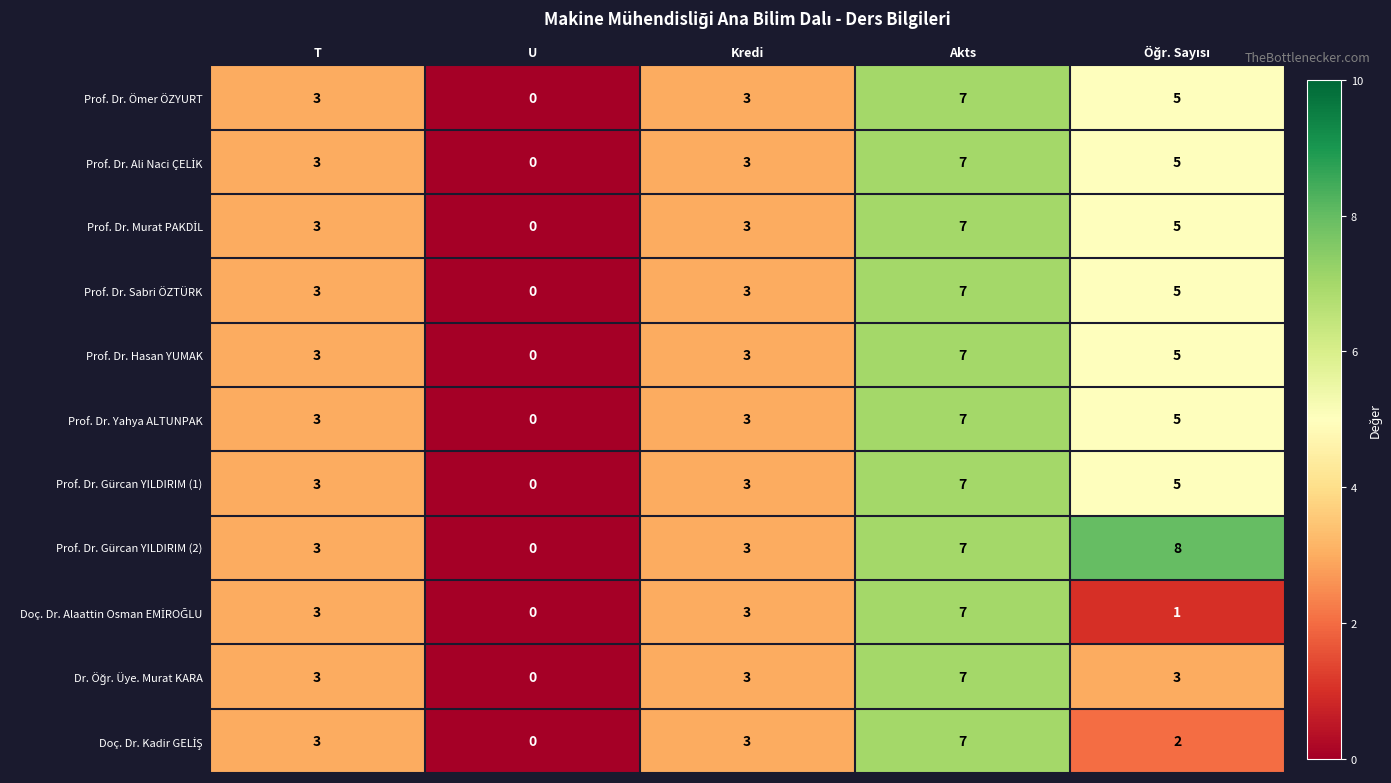

What is the difference between the maximum and minimum values in the Prof. Dr. Yahya ALTUNPAK series?

7